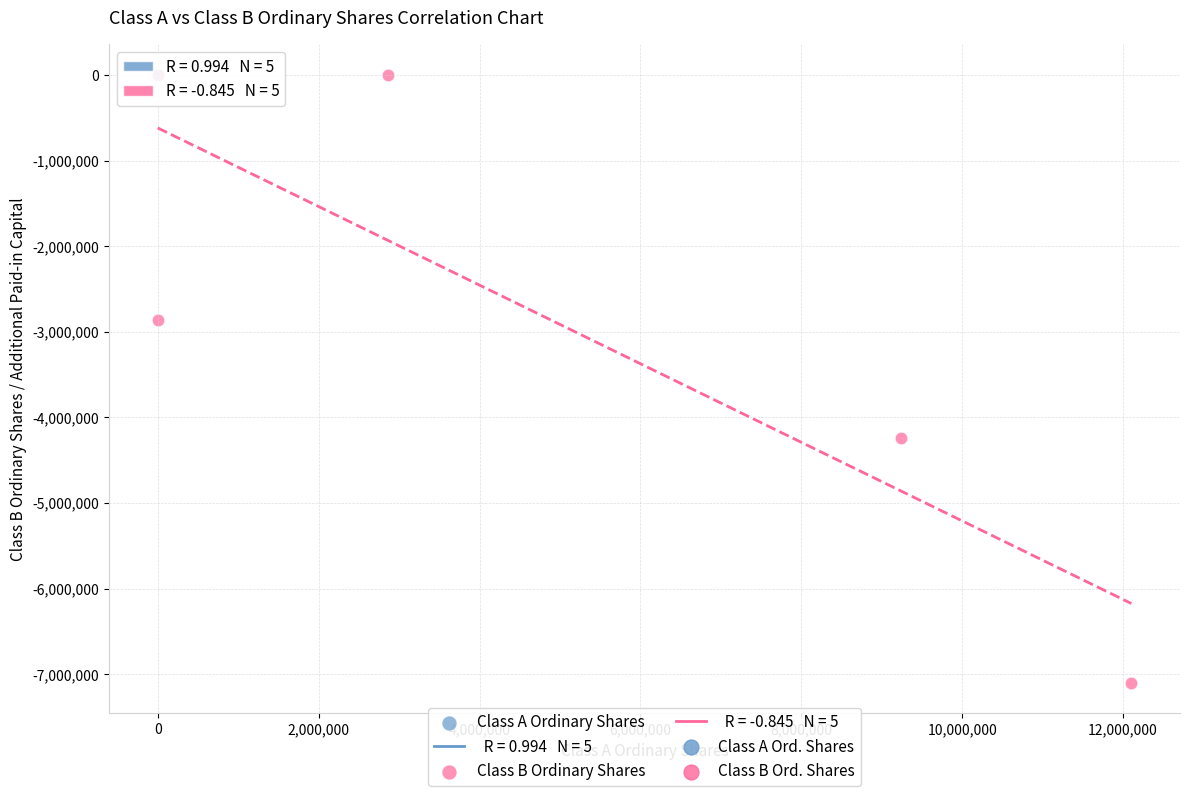

Which series contains the lowest Y value?

Class B Ordinary Shares